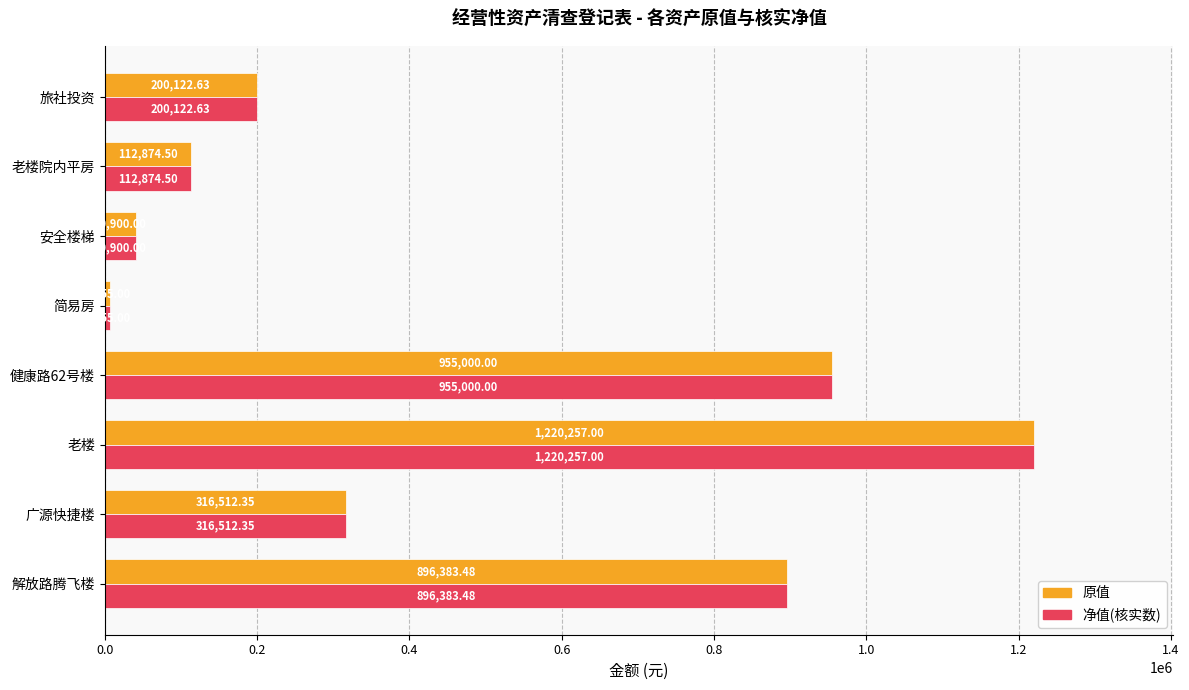

What is the total value across all series at 老楼?

2440514.0